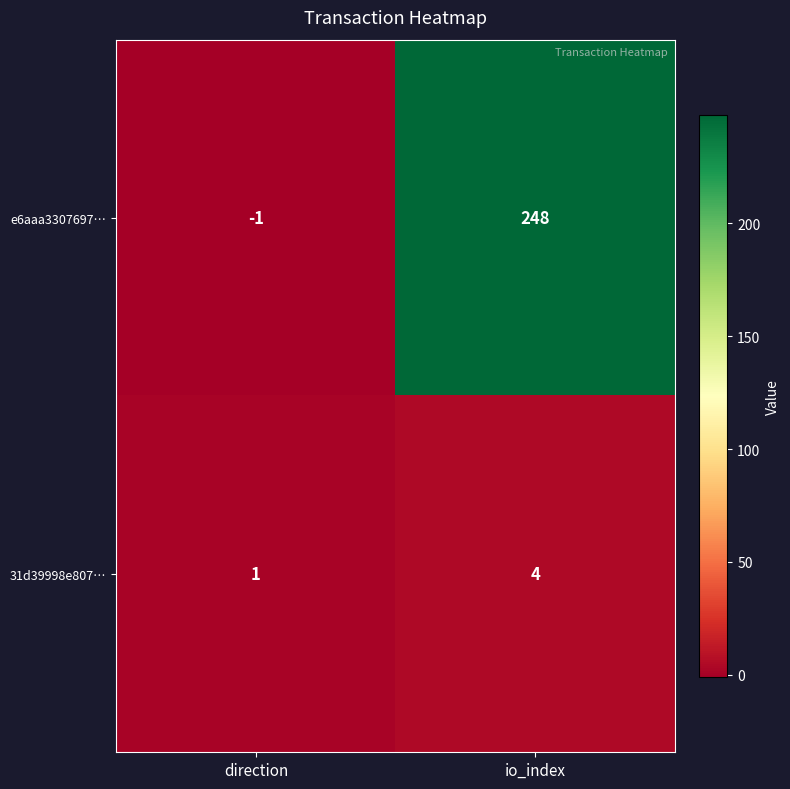

What is the difference between the e6aaa3307697… values at direction and io_index?

249